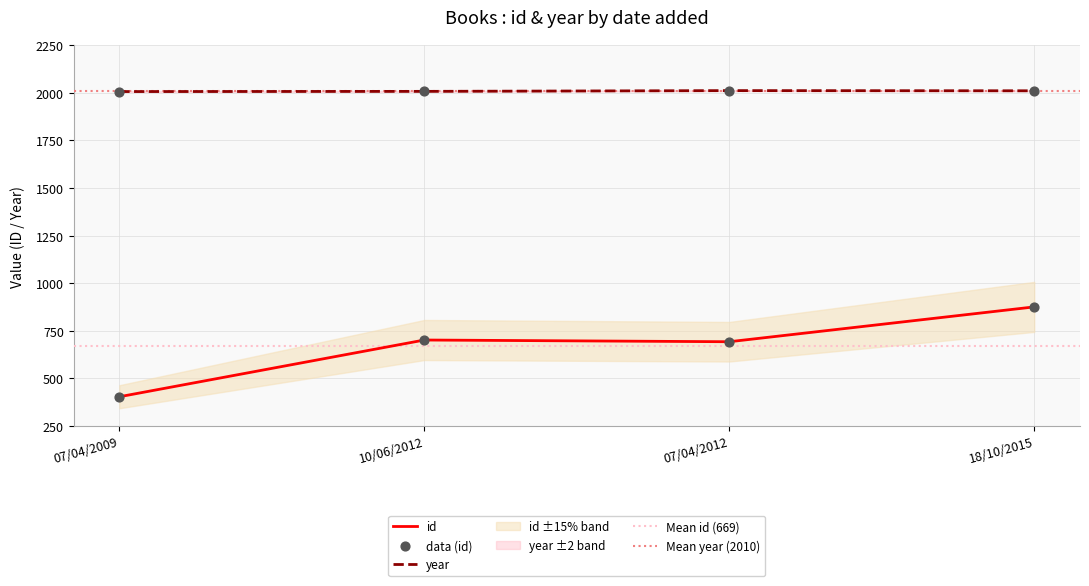

Which series has the largest total across all categories?

year